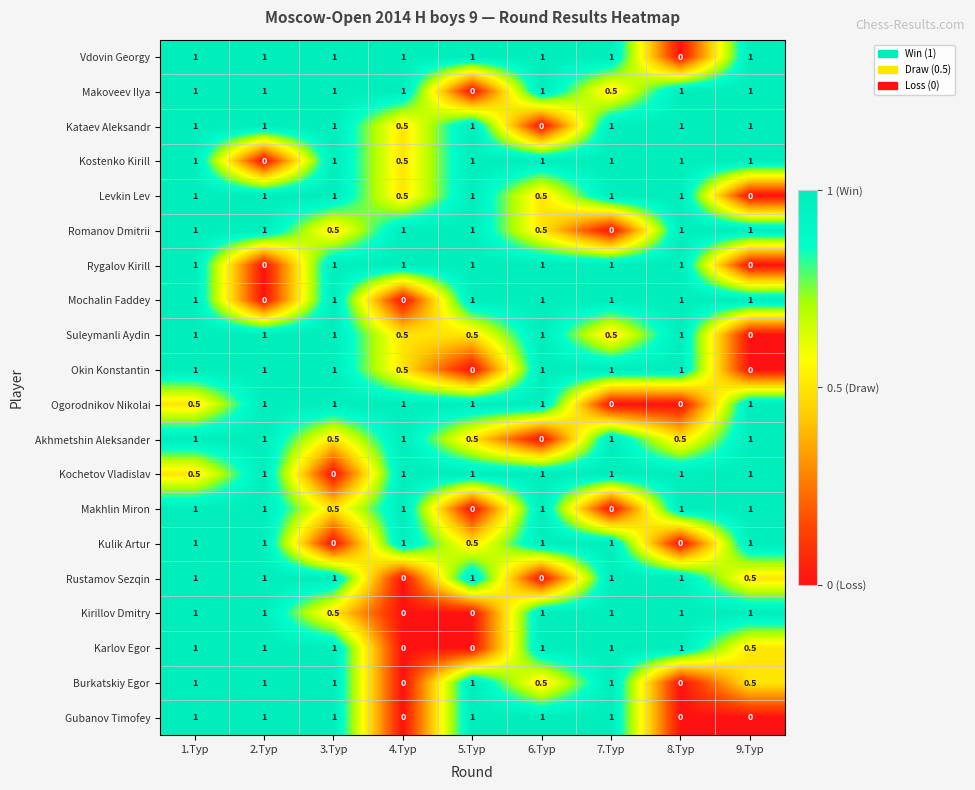

What is the difference between the highest and lowest values at 9.Тур?

1.0